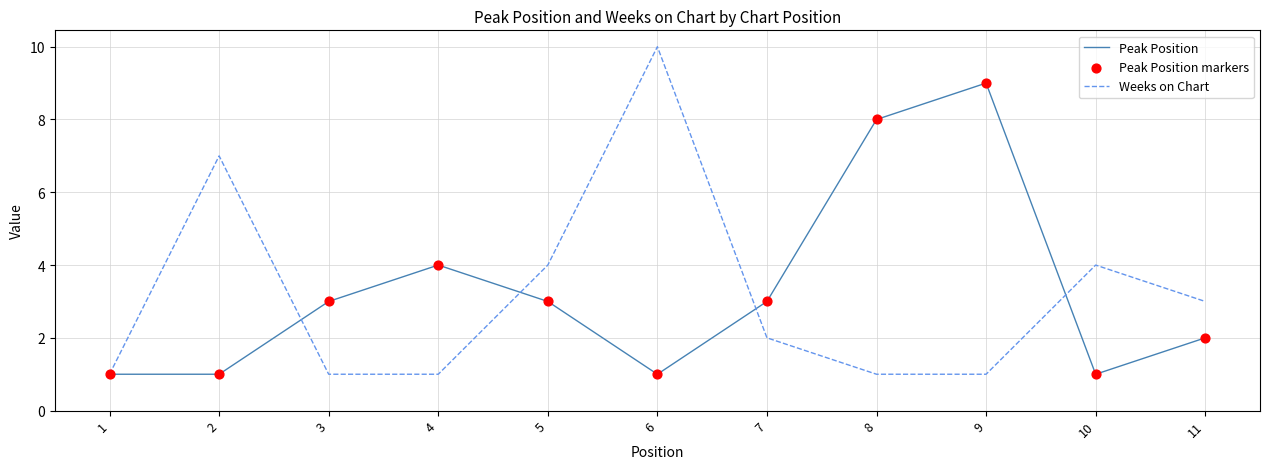

Which series has the largest range (max minus min)?

Weeks on Chart